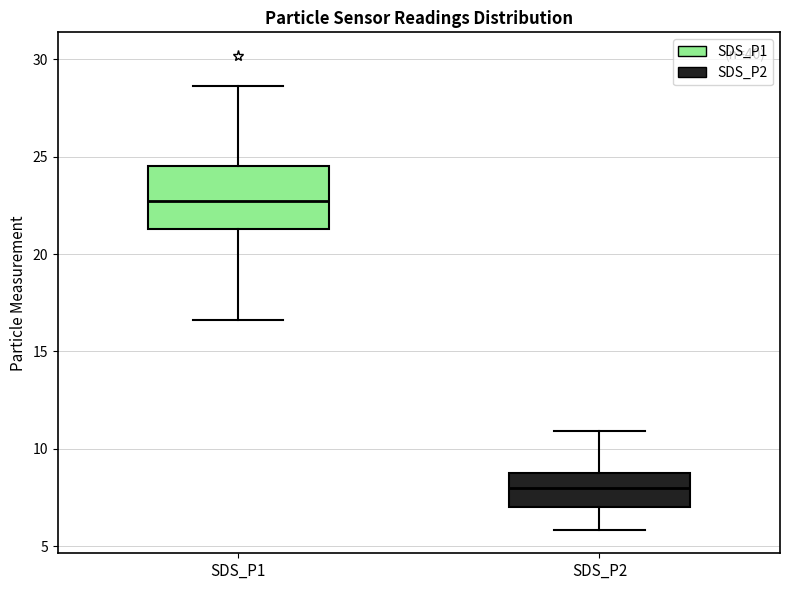

Which box has the highest median line?

SDS_P1